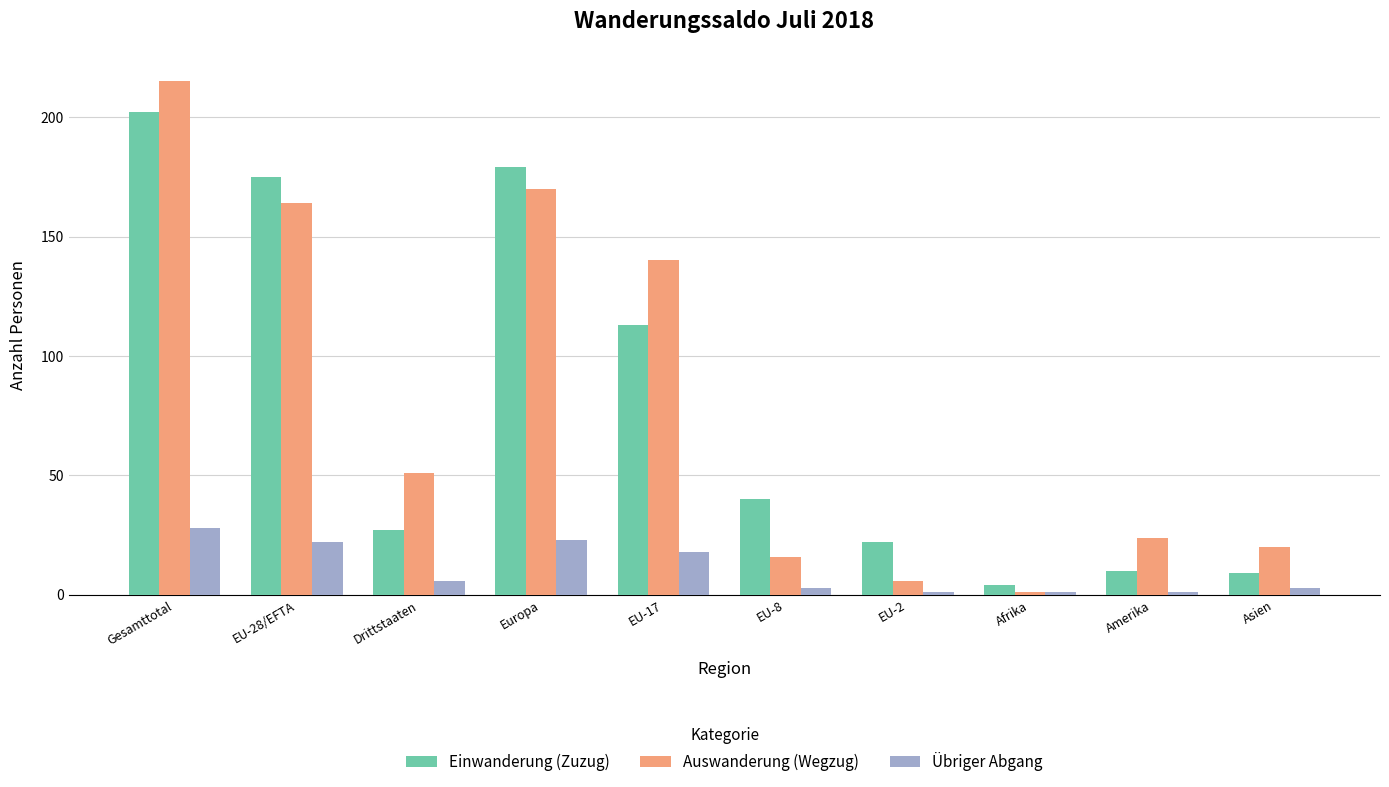

What is the difference between the highest and lowest values at EU-8?

37